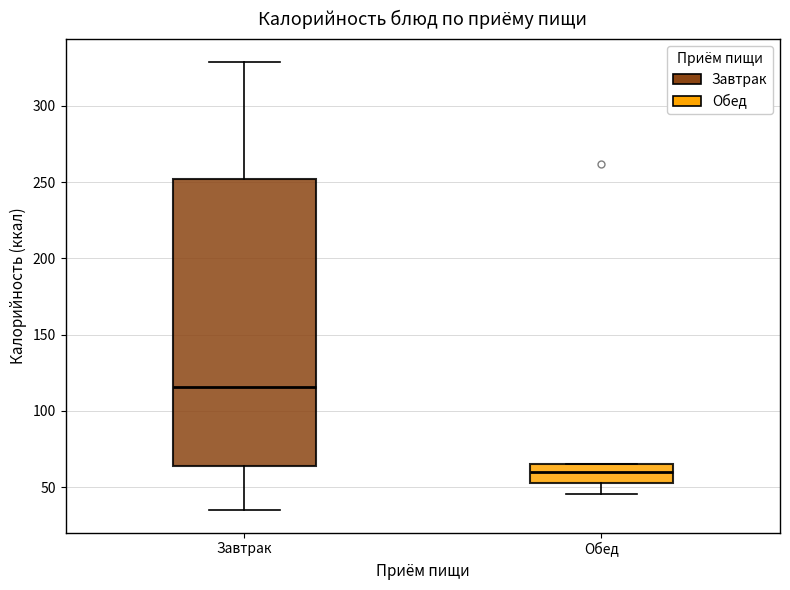

Where is the lower edge of the box for Обед on the y-axis? The values are not printed on the chart, so give them approximately, as read against the axis.

55